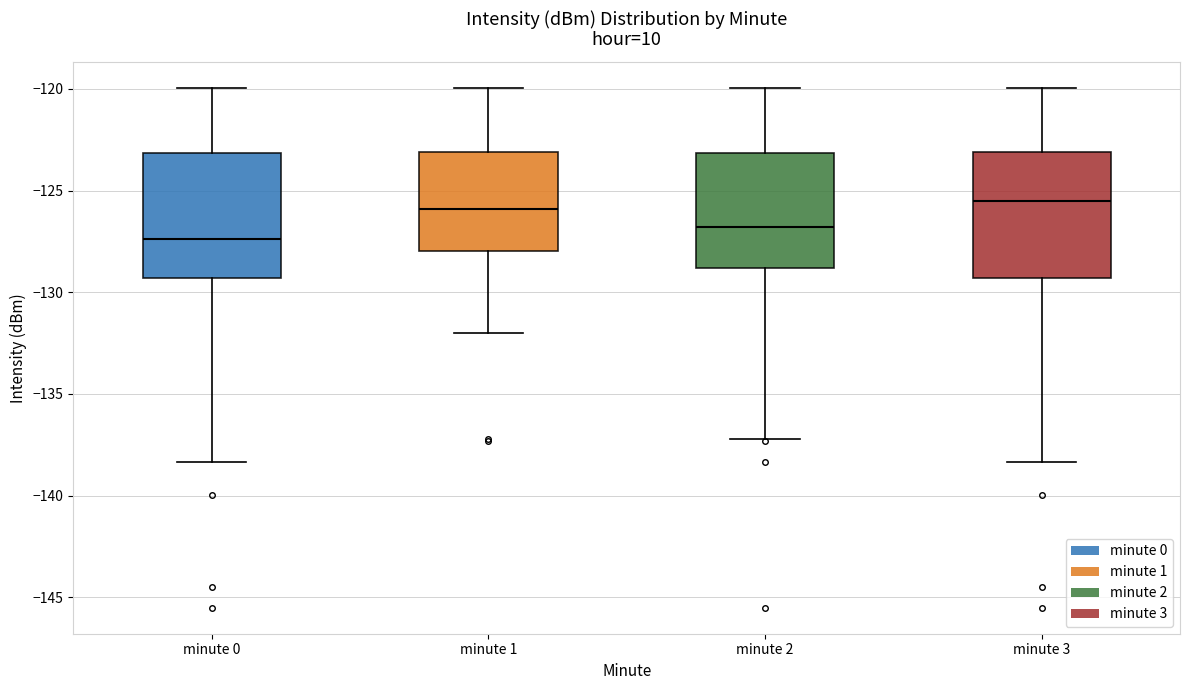

Reading left to right, read every box against the y-axis: the position of its median line, the range the box covers, and the ends of its whiskers. The values are not printed on the chart, so give them approximately, as read against the axis.

minute 0: median -127.5, box -129.5 to -123.0, whiskers -138.5 to -120.0
minute 1: median -126.0, box -128.0 to -123.0, whiskers -132.0 to -120.0
minute 2: median -127.0, box -129.0 to -123.0, whiskers -137.0 to -120.0
minute 3: median -125.5, box -129.5 to -123.0, whiskers -138.5 to -120.0